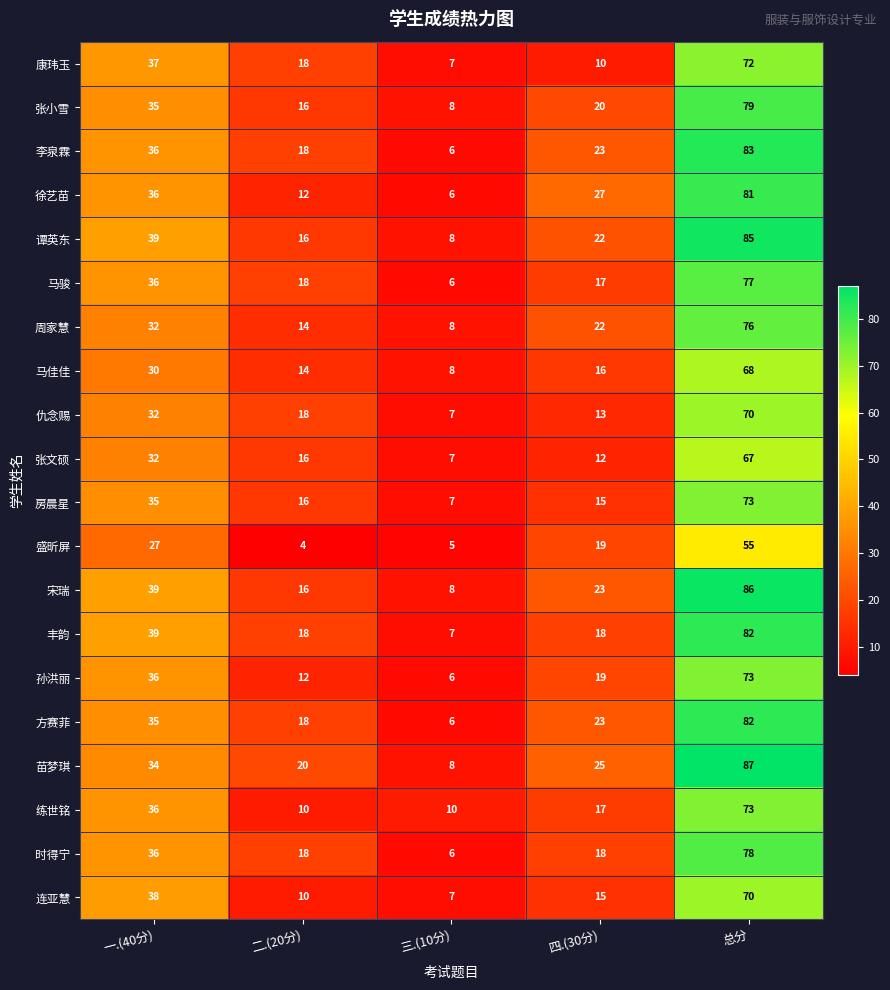

What is the average value of the 张小雪 series?

32